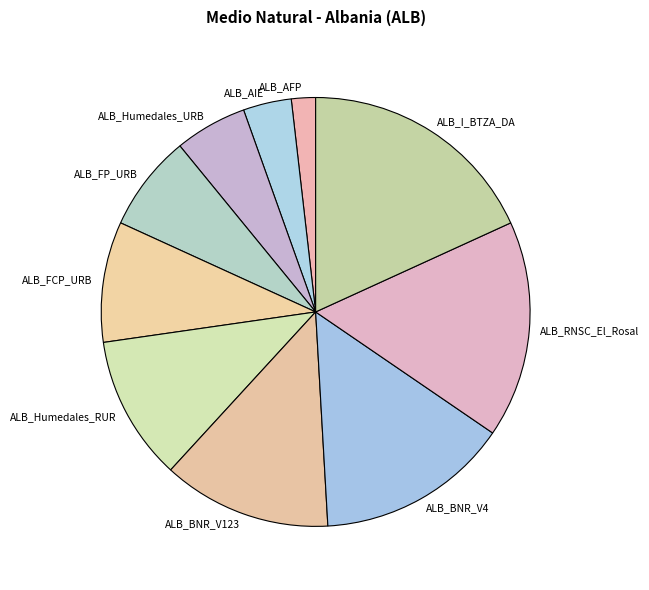

Does ALB_BNR_V123 represent more than half of the total?

No